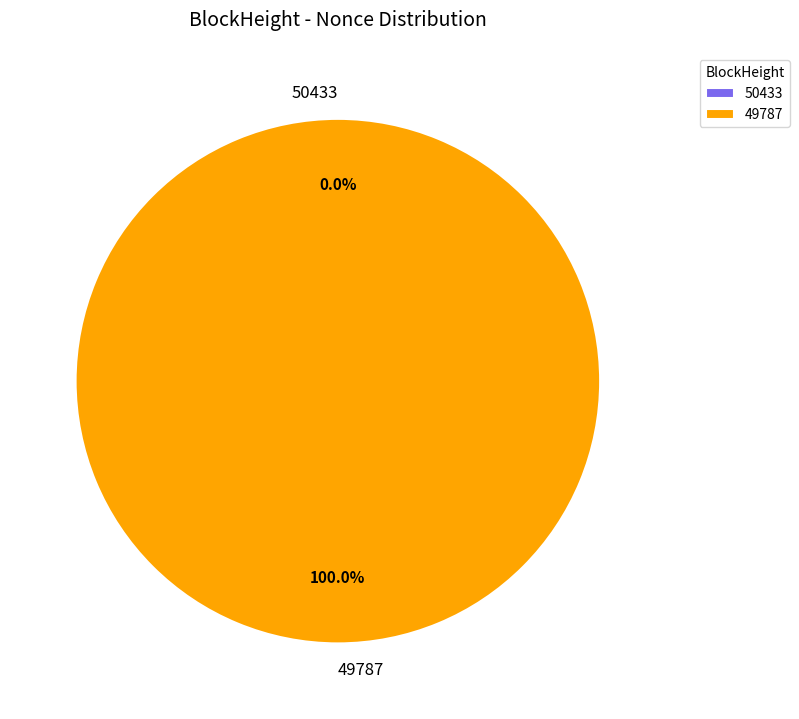

Is the sum of 49787 and 50433 greater than half?

Yes